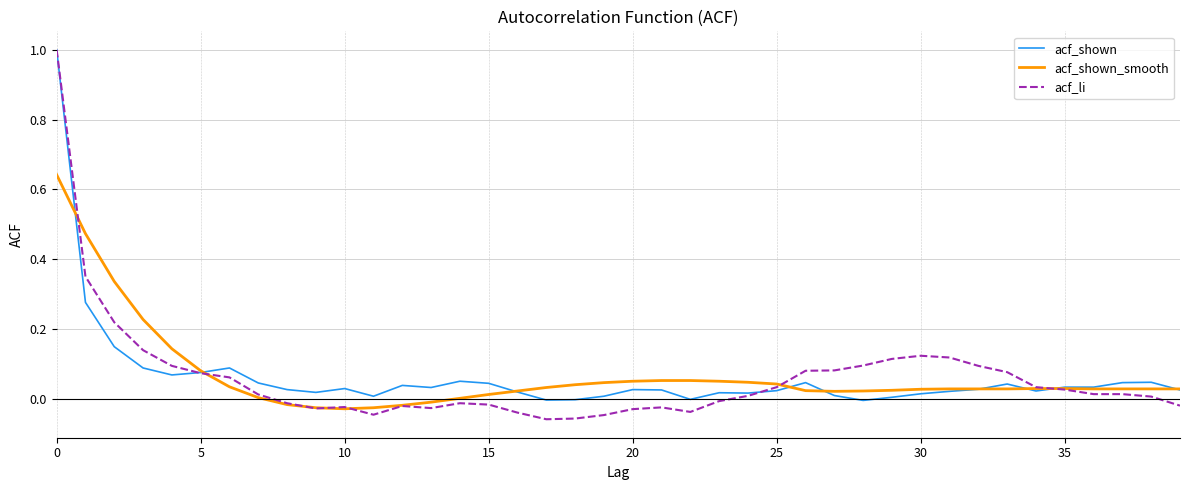

Which series has the widest spread of values?

acf_li